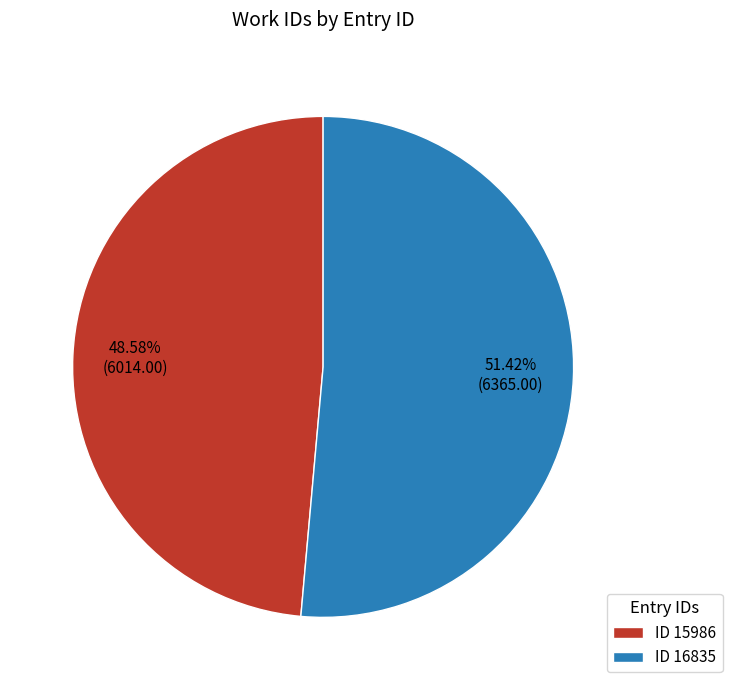

What is the majority slice?

ID 16835